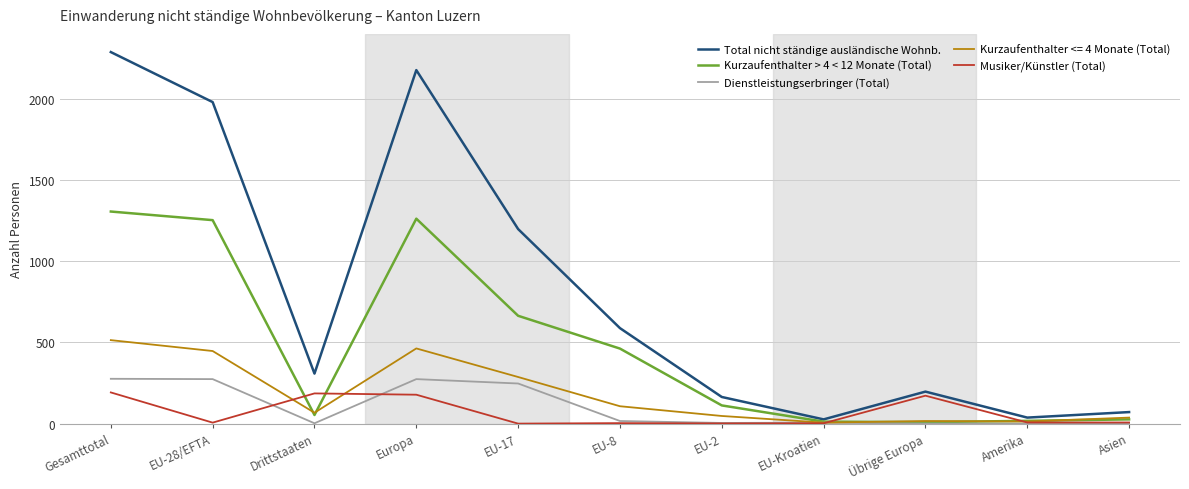

Which series has the widest spread of values?

Total nicht ständige ausländische Wohnb.